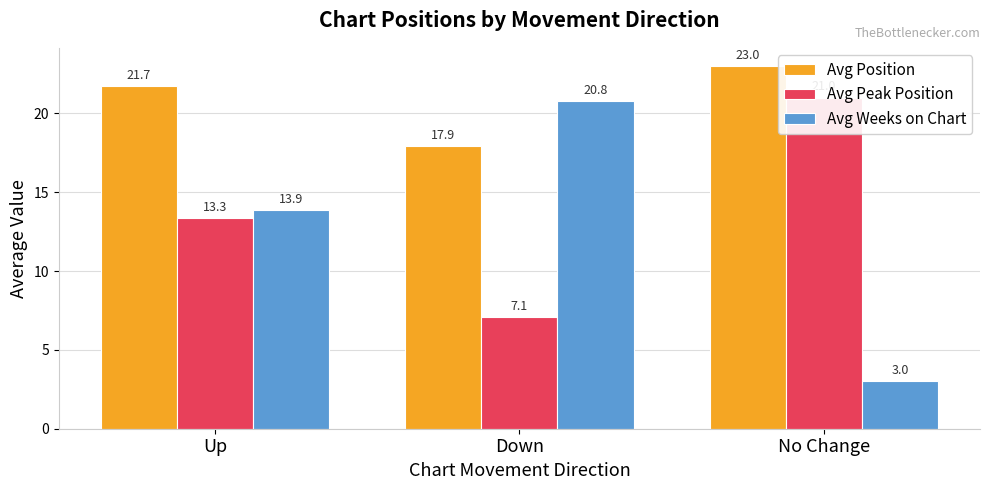

Which category has the highest value in the Avg Peak Position series?

No Change